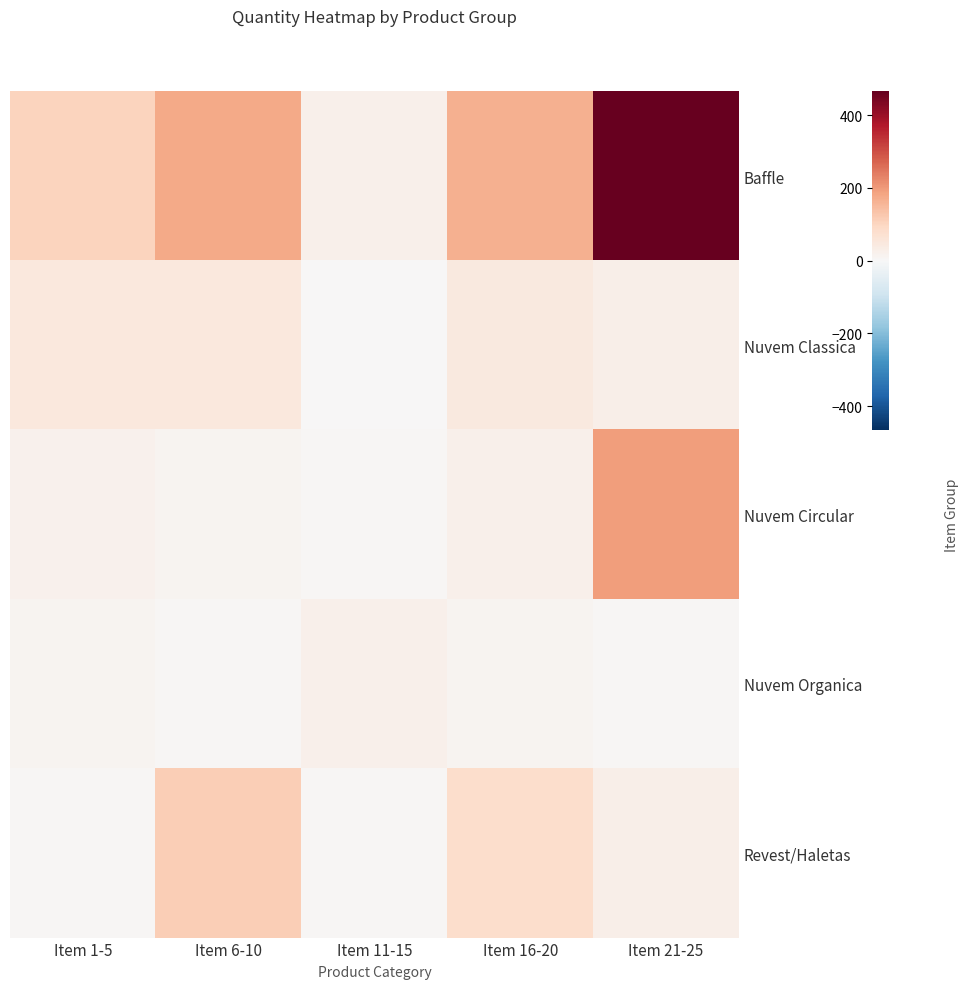

Reading left to right, list all the values displayed in this chart.

Baffle: Item 1-5=104	Item 6-10=175	Item 11-15=22	Item 16-20=164	Item 21-25=465
Nuvem Classica: Item 1-5=50	Item 6-10=50	Item 11-15=2	Item 16-20=45	Item 21-25=28
Nuvem Circular: Item 1-5=20	Item 6-10=12	Item 11-15=7	Item 16-20=22	Item 21-25=195
Nuvem Organica: Item 1-5=12	Item 6-10=7	Item 11-15=22	Item 16-20=12	Item 21-25=7
Revest/Haletas: Item 1-5=4	Item 6-10=116	Item 11-15=7	Item 16-20=81	Item 21-25=28